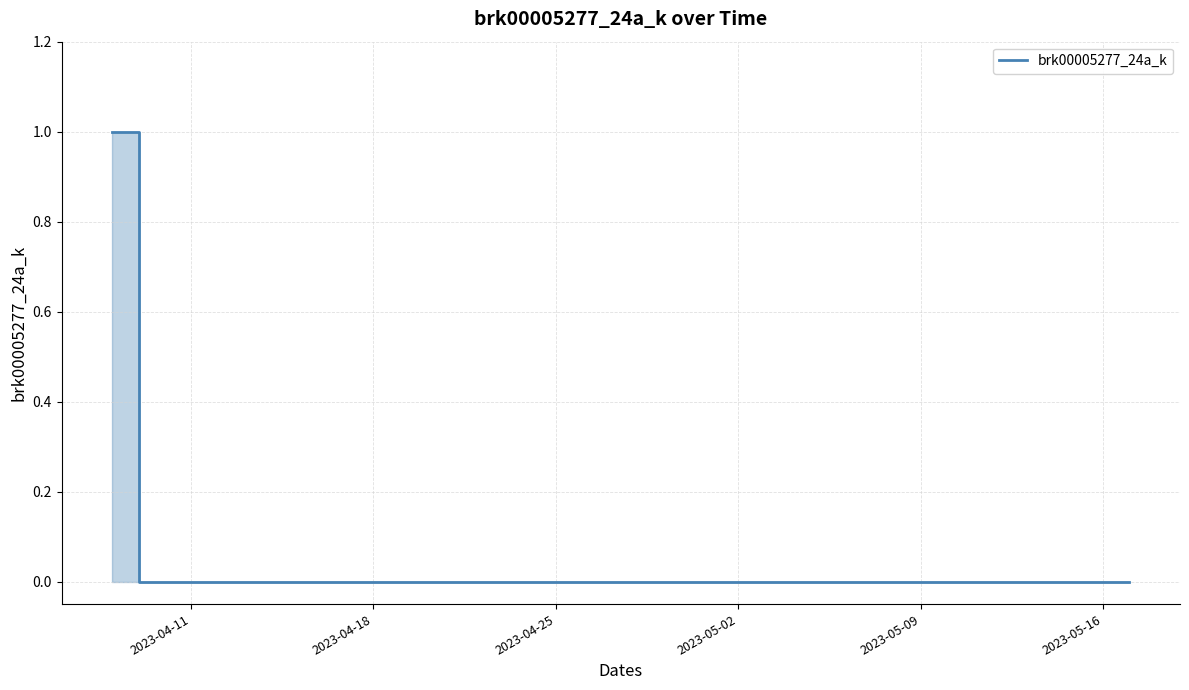

Reading left to right, transcribe all the data shown in this chart.

1	0	0	0	0	0	0	0	0	0	0	0	0	0	0	0	0	0	0	0	0	0	0	0	0	0	0	0	0	0	0	0	0	0	0	0	0	0	0	0